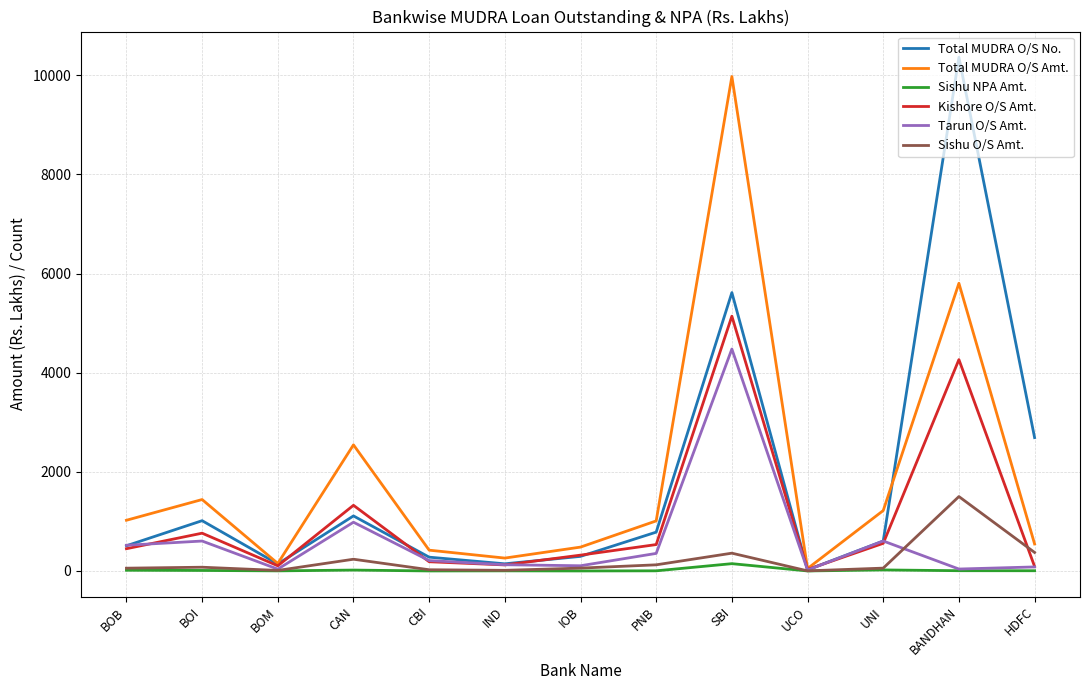

The value of Sishu O/S Amt. at BANDHAN is 969.5. True or false?

False